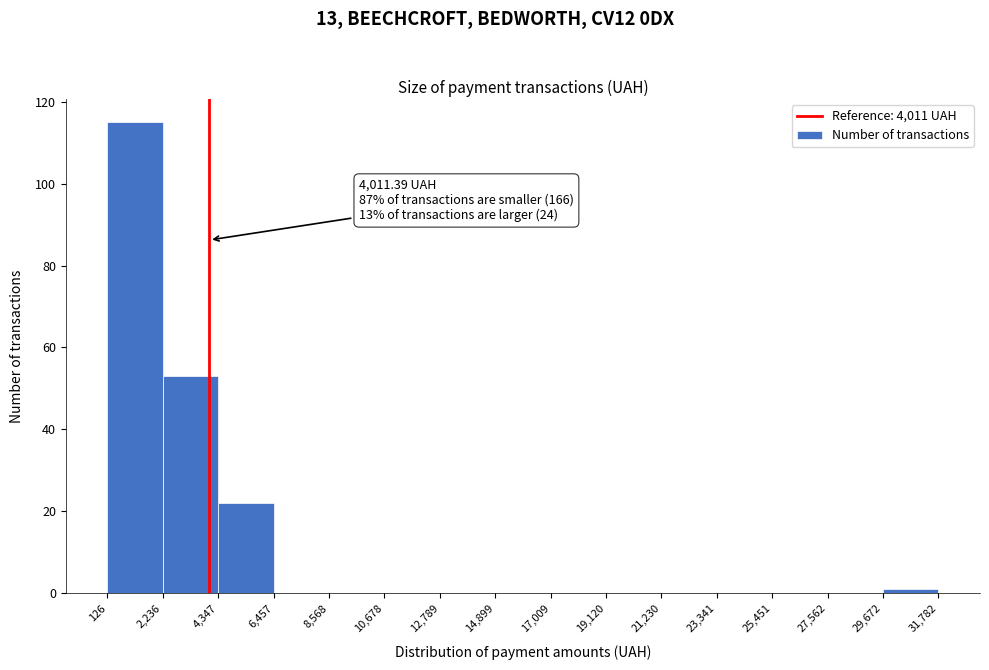

Which range on the x-axis has the tallest bar?

126 to 2,236